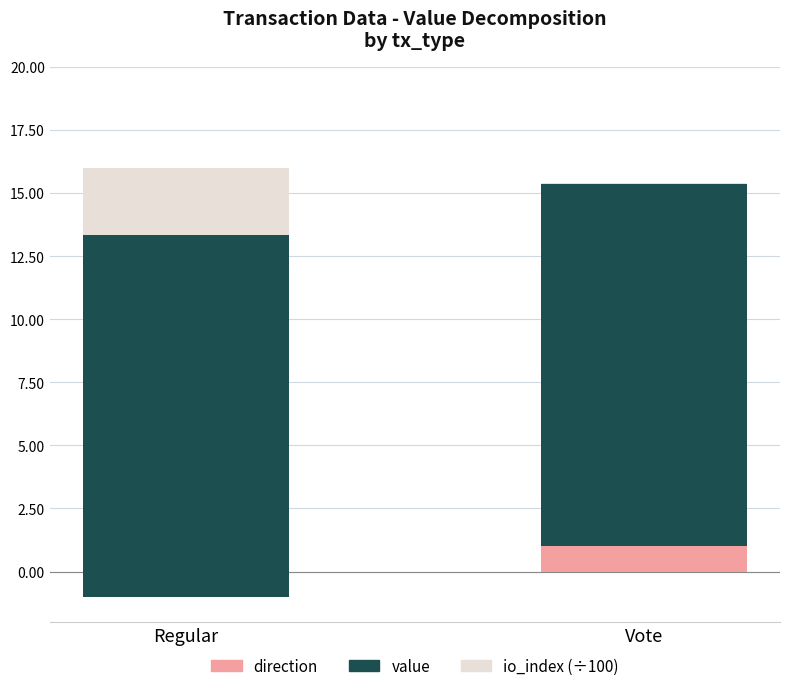

What is the label of the 1st bar from the left?

Regular